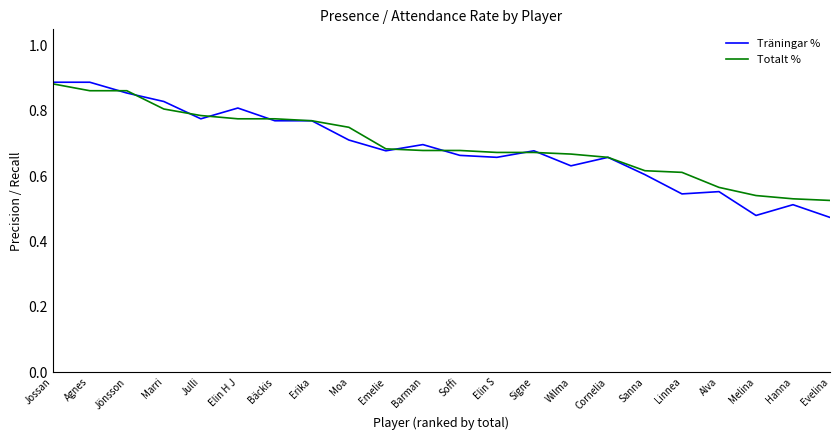

Is the value of Träningar % at Erika greater than the value of Totalt % at Soffi?

Yes